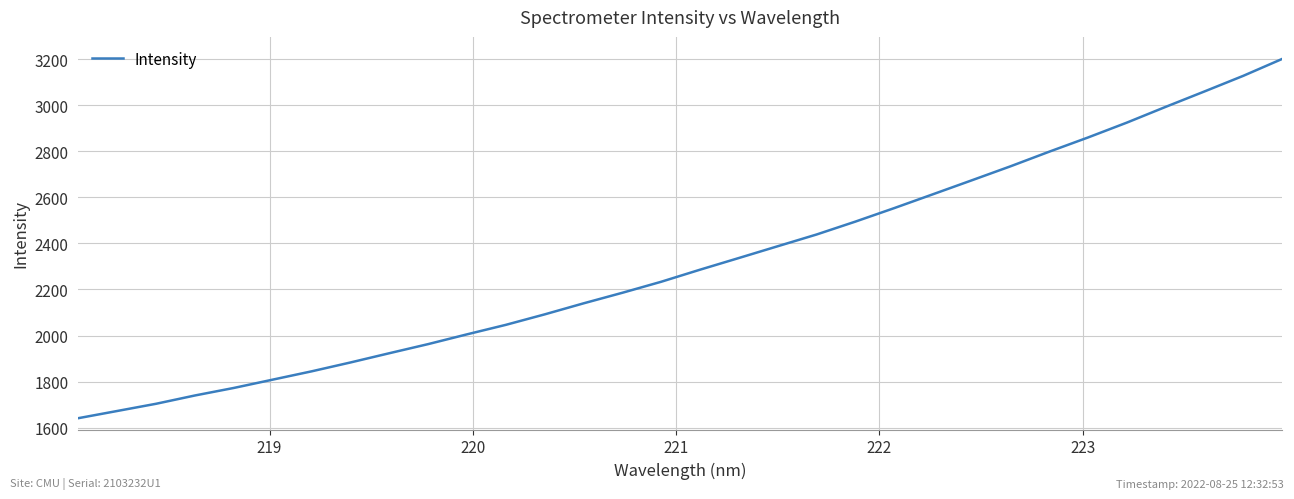

Does the chart display data point markers on the line(s)?

No